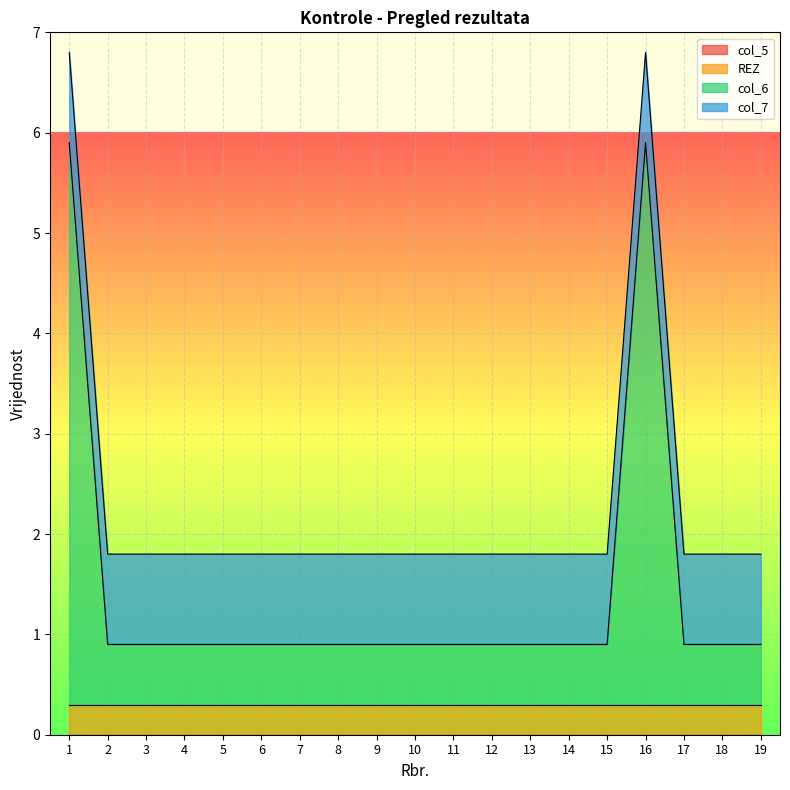

At which category is the sum across all series the highest?

1